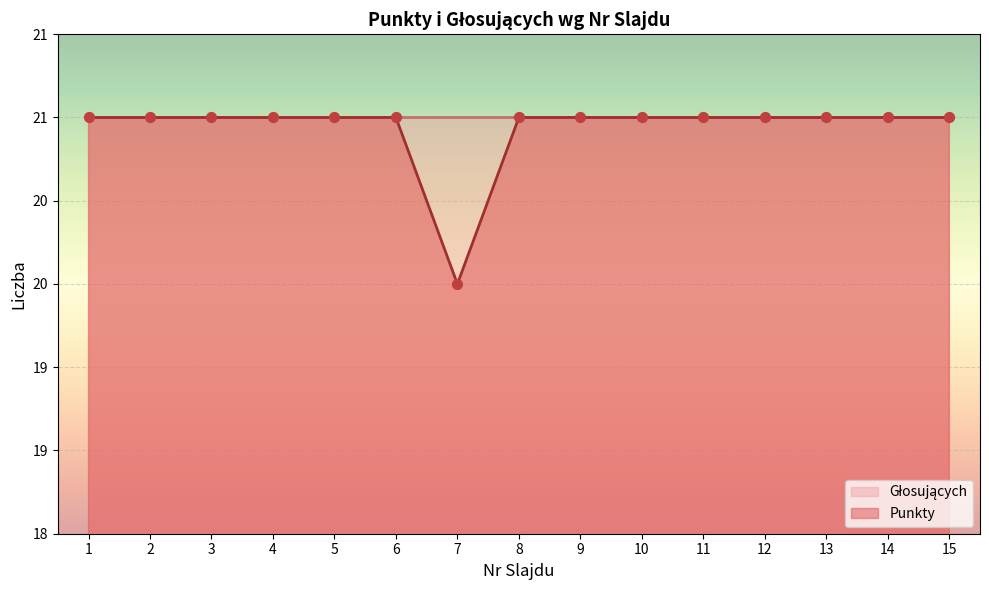

What is the ratio of the value at 5 to the value at 15?

1.0